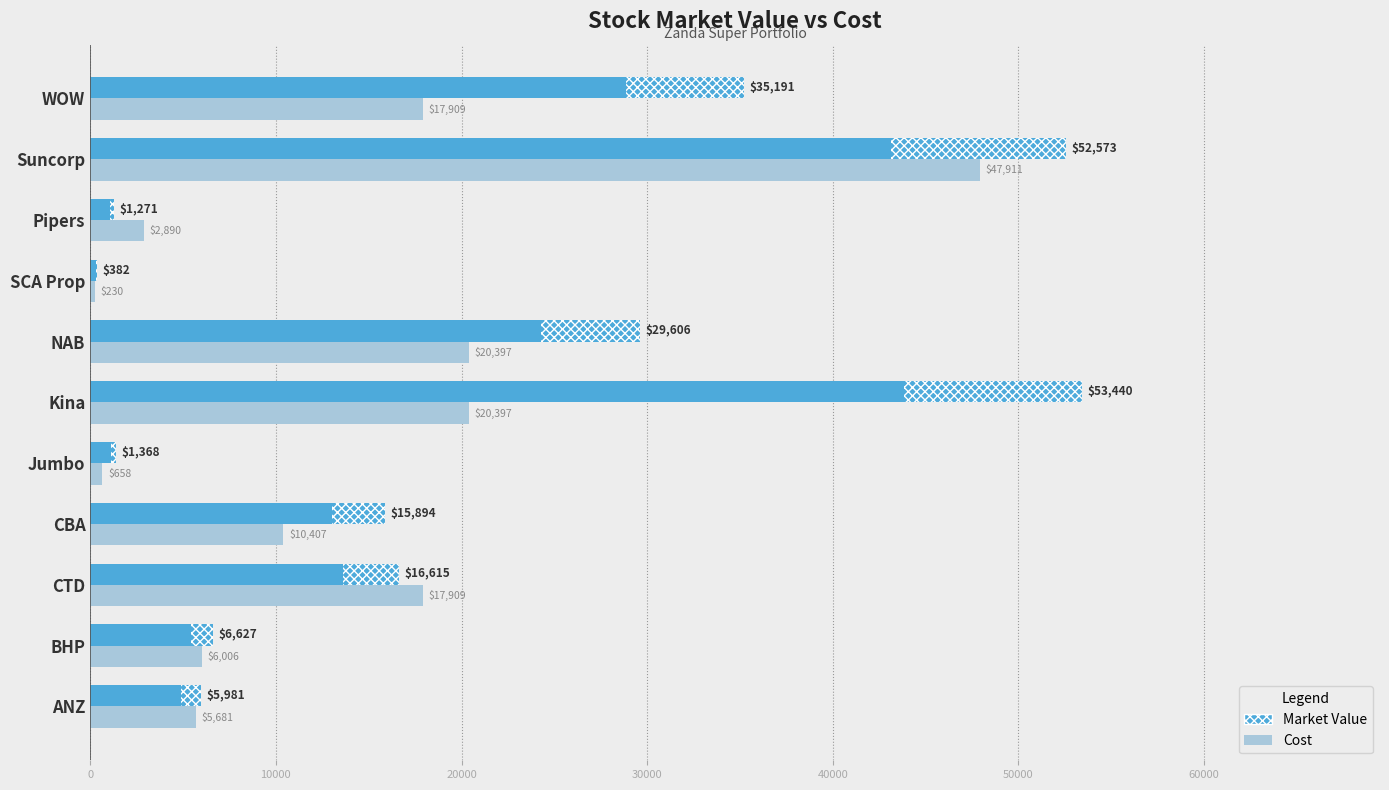

Is the value of Market Value at Kina greater than the value of Cost at WOW?

Yes